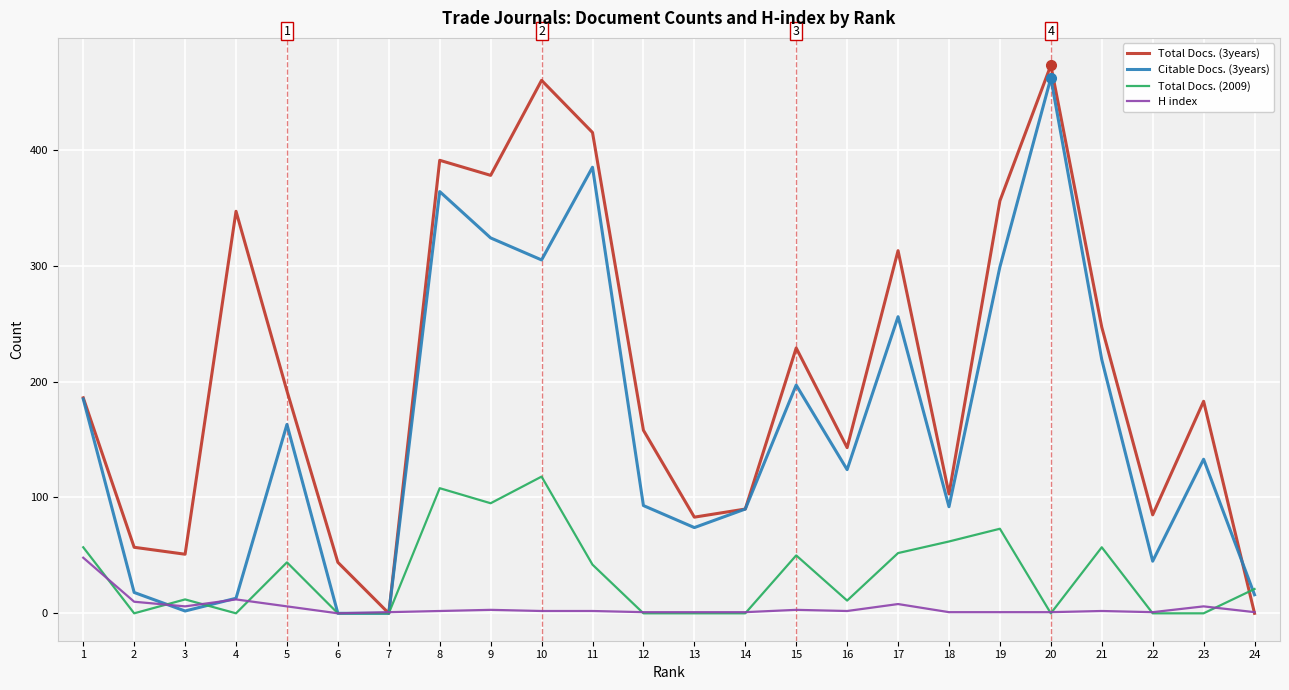

Which series ends up on top after the final intersection of H index and Total Docs. (3years)?

H index